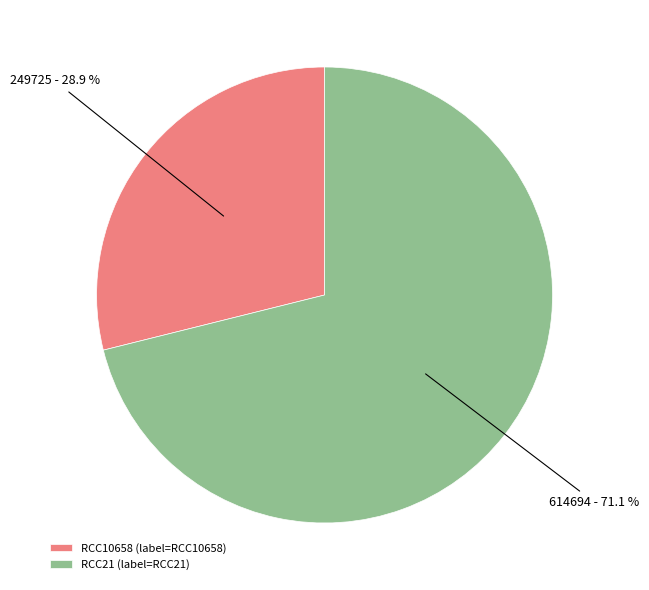

What is the total percentage of RCC21 and RCC10658?

100.0%